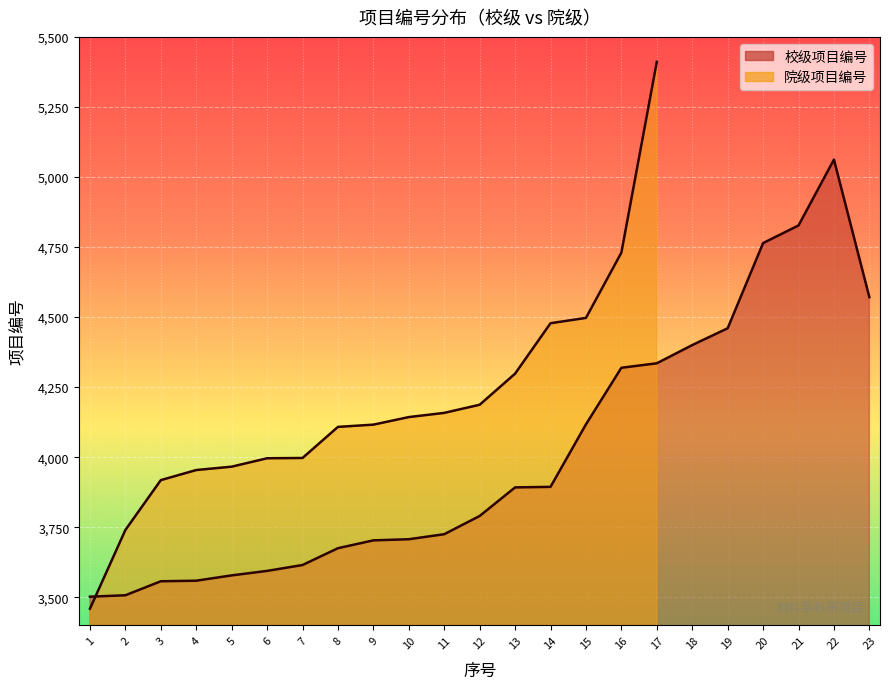

True or false: the data shows 1105 at 21.

False